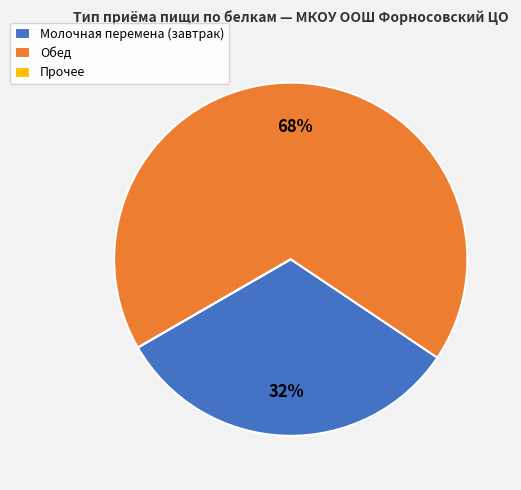

Approximately how many times larger is the value at Молочная перемена (завтрак) compared to Обед?

0.5